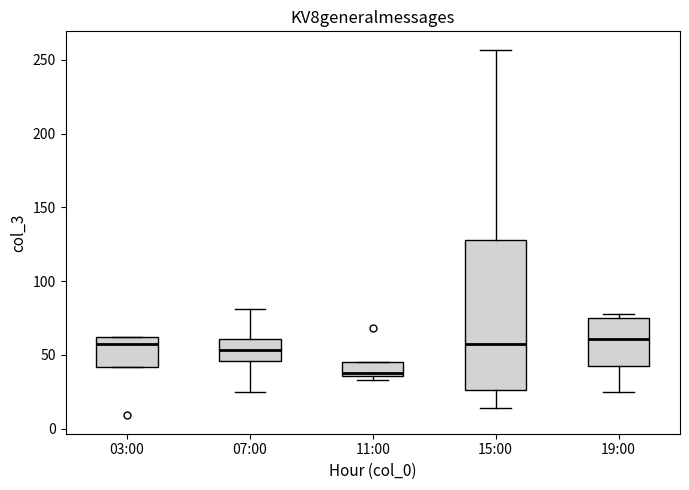

Reading left to right, transcribe this box plot: for each box, give where its median line is, the range the box spans, and where its two whiskers end, as read against the y-axis. The values are not printed on the chart, so give them approximately, as read against the axis.

03:00: median 60 (just below the box's upper edge), box 40 to 60, whiskers 40 to 60
07:00: median 55, box 45 to 60, whiskers 25 to 80
11:00: median 40, box 35 to 45, whiskers 35 (just below the box's lower edge) to 45
15:00: median 60, box 25 to 130, whiskers 15 to 255
19:00: median 60, box 40 to 75, whiskers 25 to 80